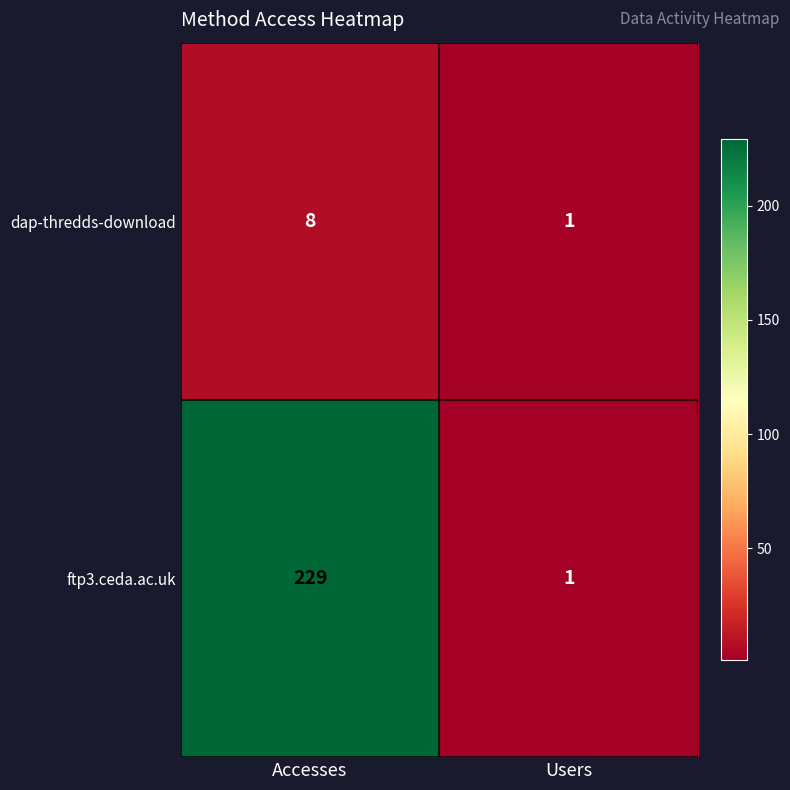

Rank the series by their average value, from lowest to highest.

dap-thredds-download, ftp3.ceda.ac.uk